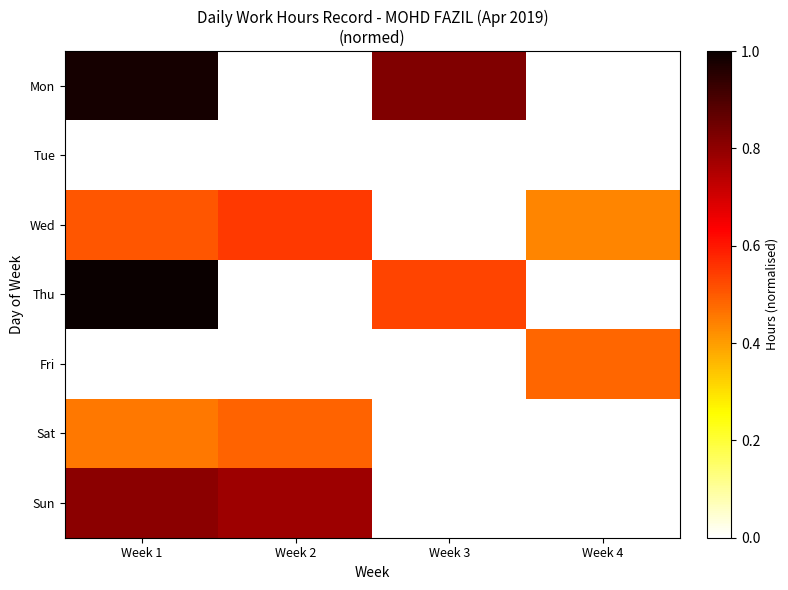

How many series are shown in this chart?

7